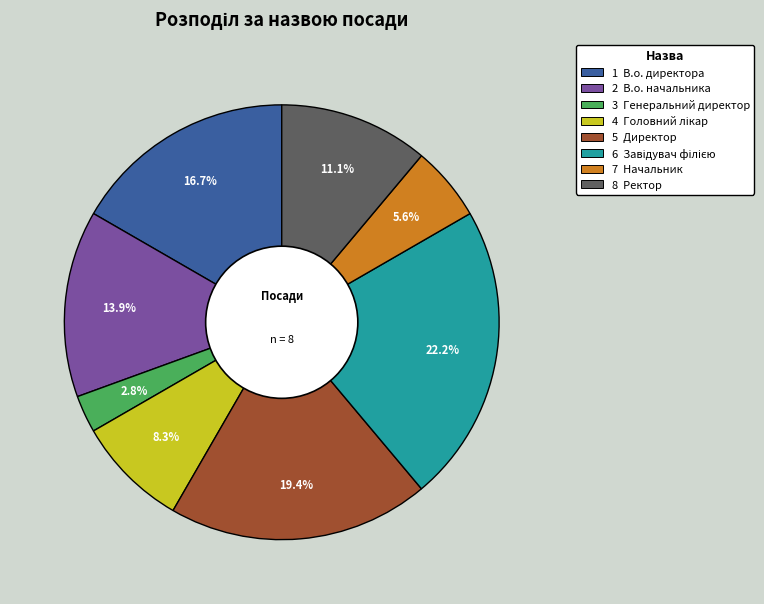

Does any single category account for the majority?

No